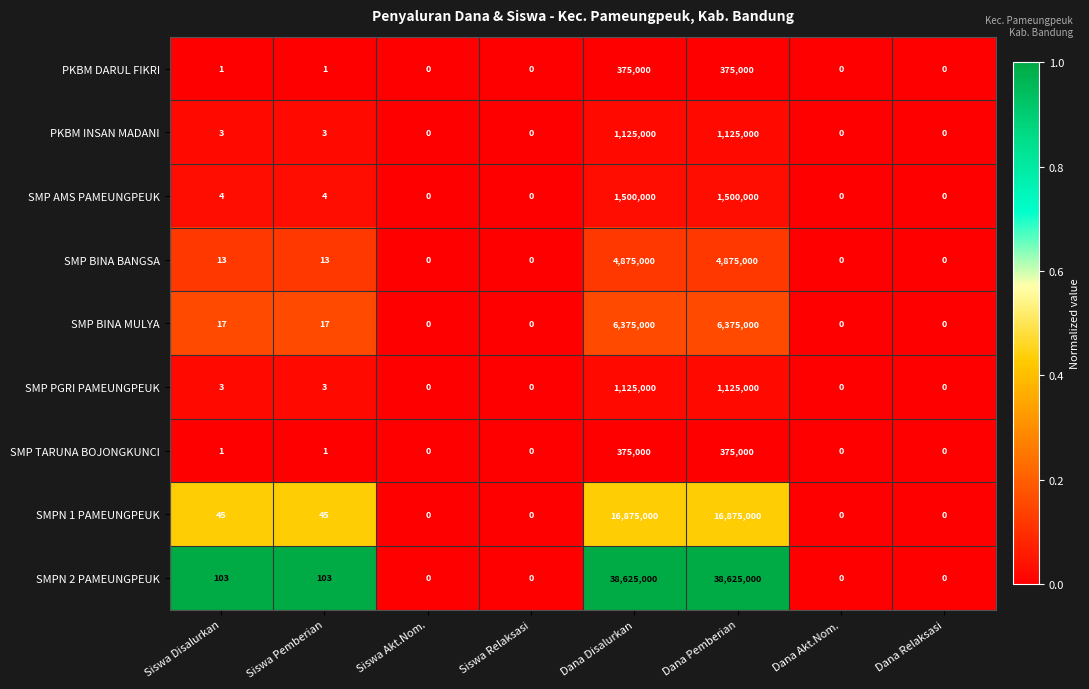

What is the difference between the highest and lowest values at Dana Pemberian?

38250000